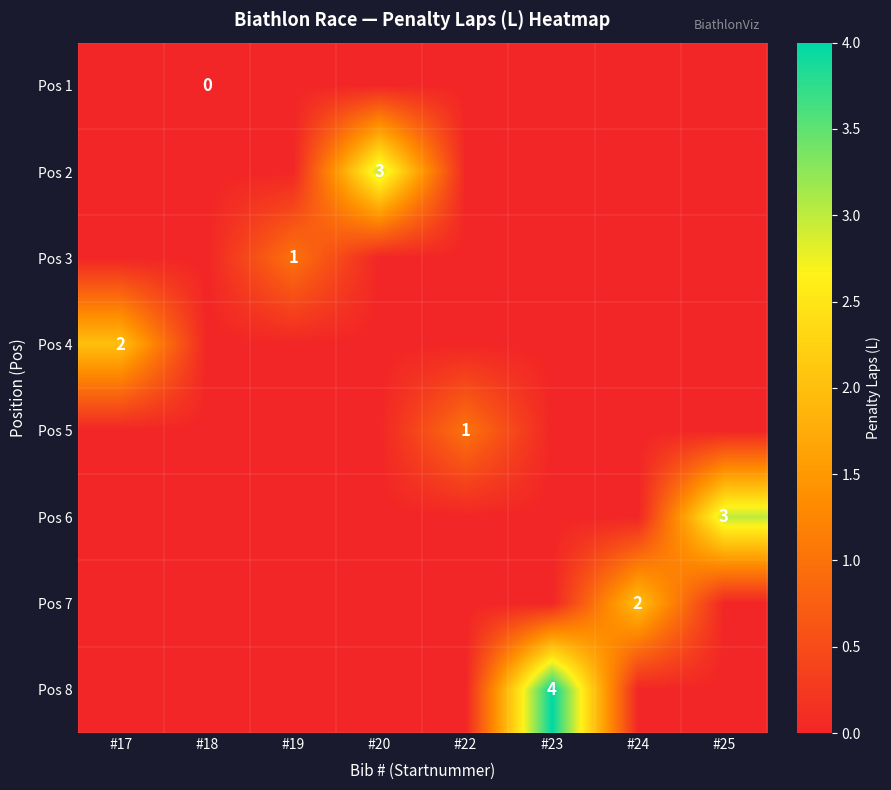

The value of Pos 3 at #19 is 2. True or false?

False